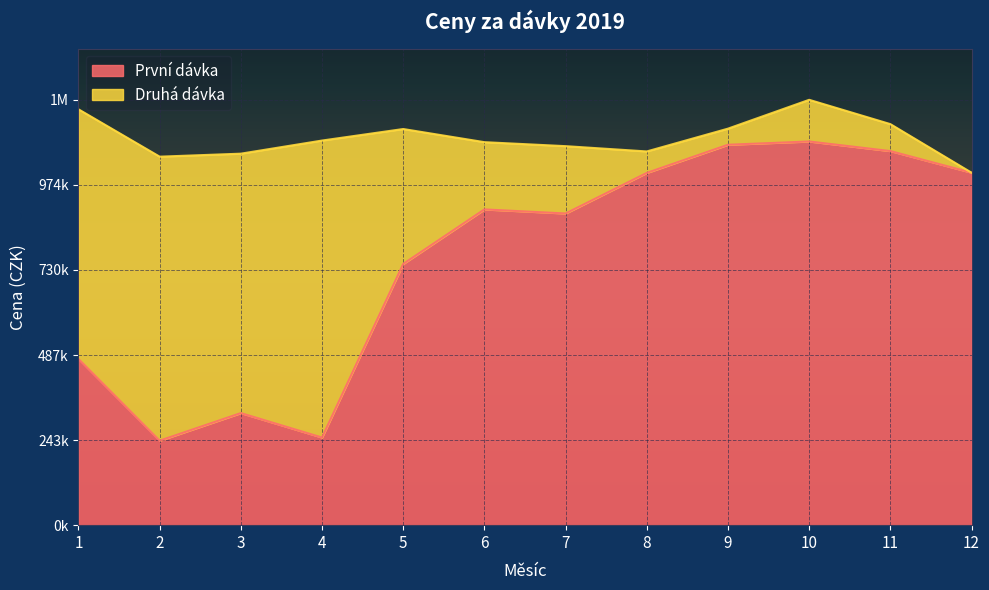

What is the difference between the maximum and minimum values?

856903.3